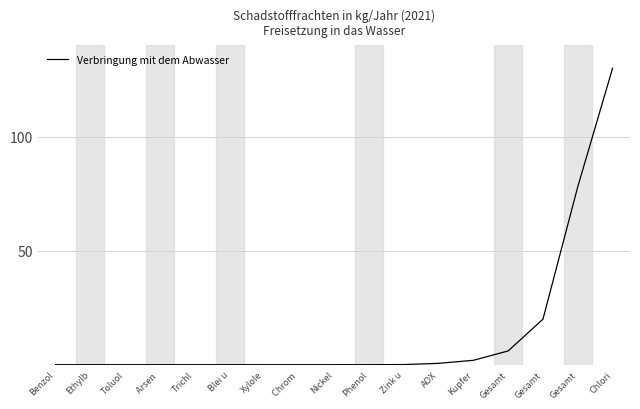

Does the chart have visible grid lines?

Yes